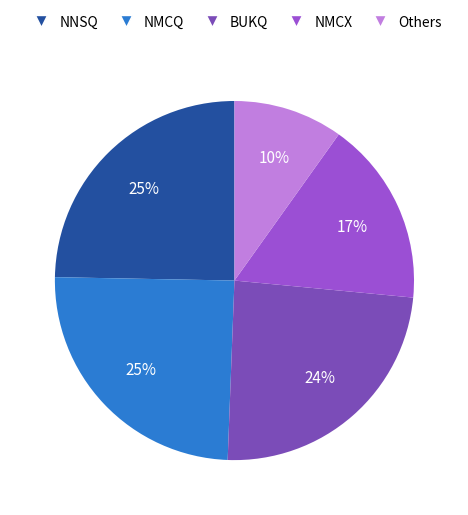

Is the sum of BUKQ and Others greater than half?

No